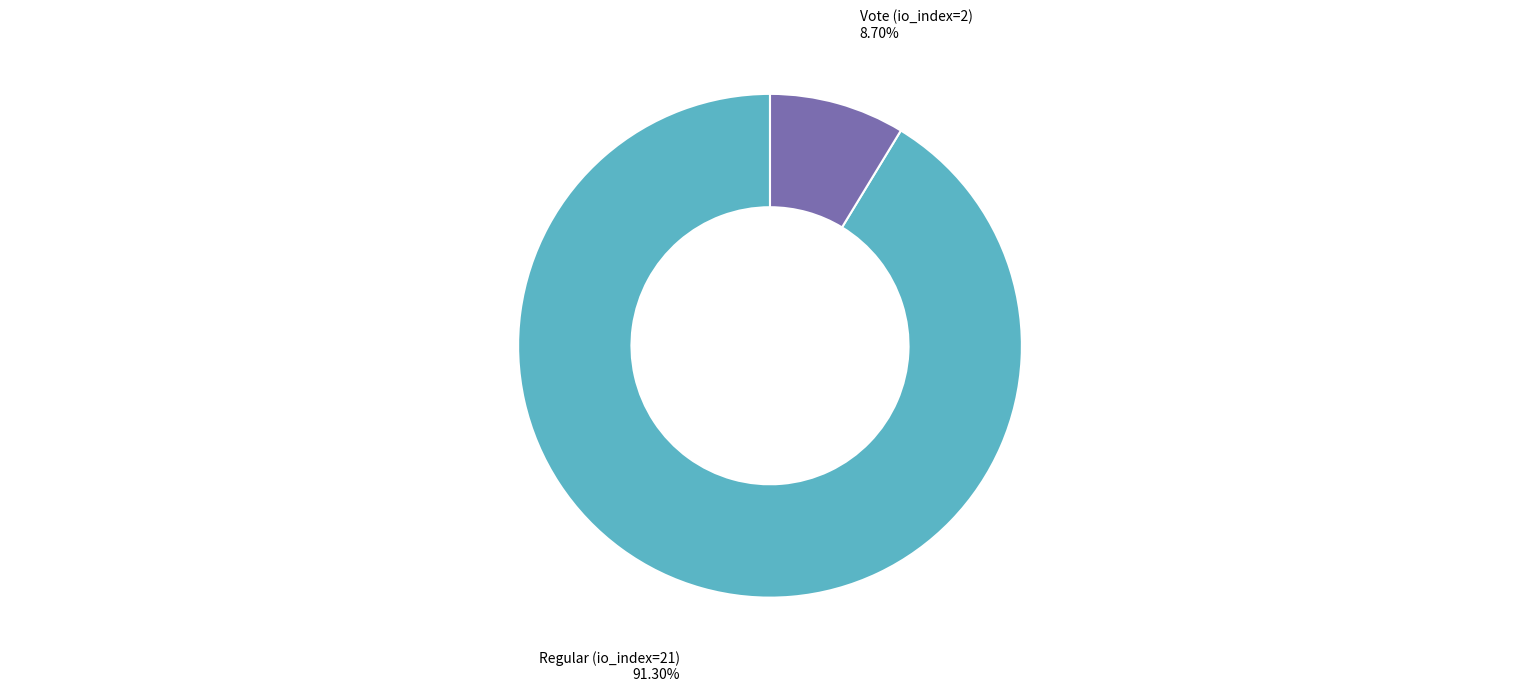

Does any single category account for the majority?

Yes